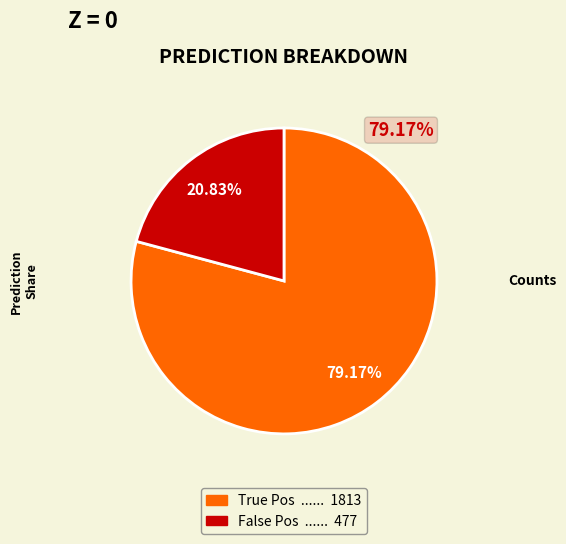

Does any single category account for the majority?

Yes